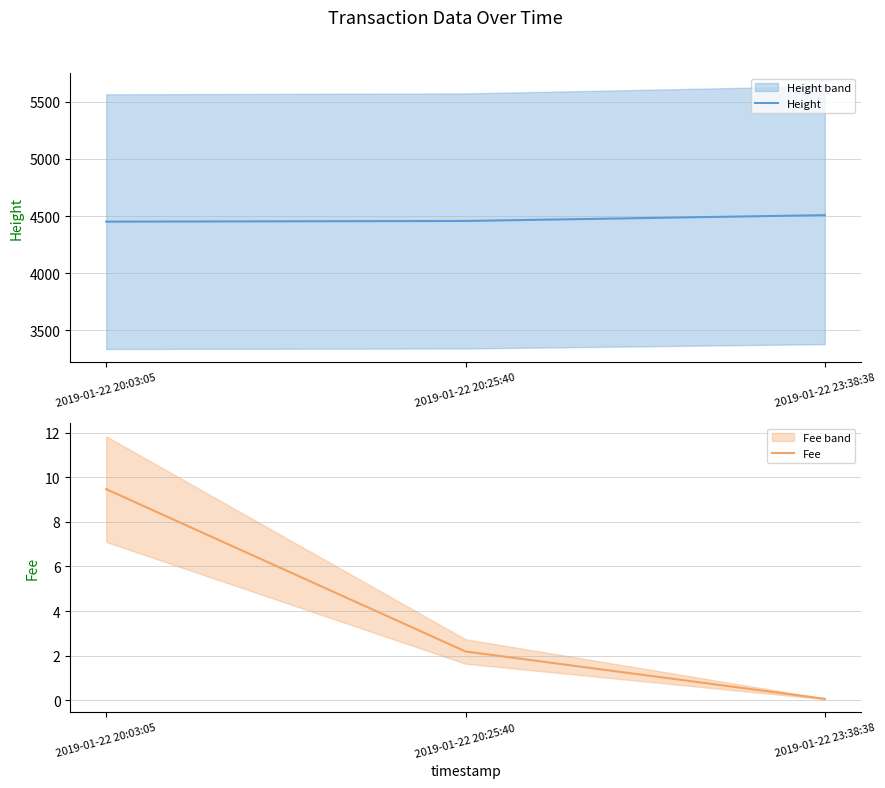

What position from the left is 2019-01-22 20:03:05?

1